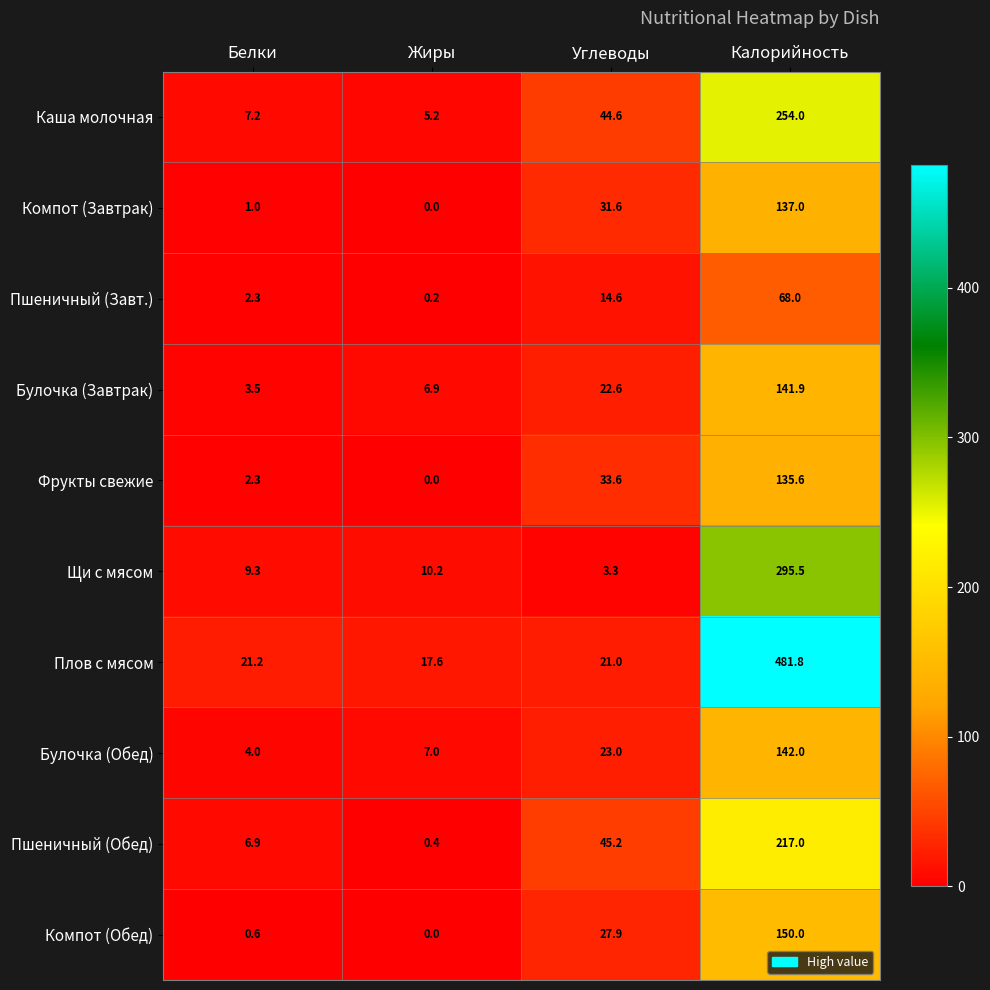

Where does the Компот (Завтрак) series first go above 31?

Углеводы